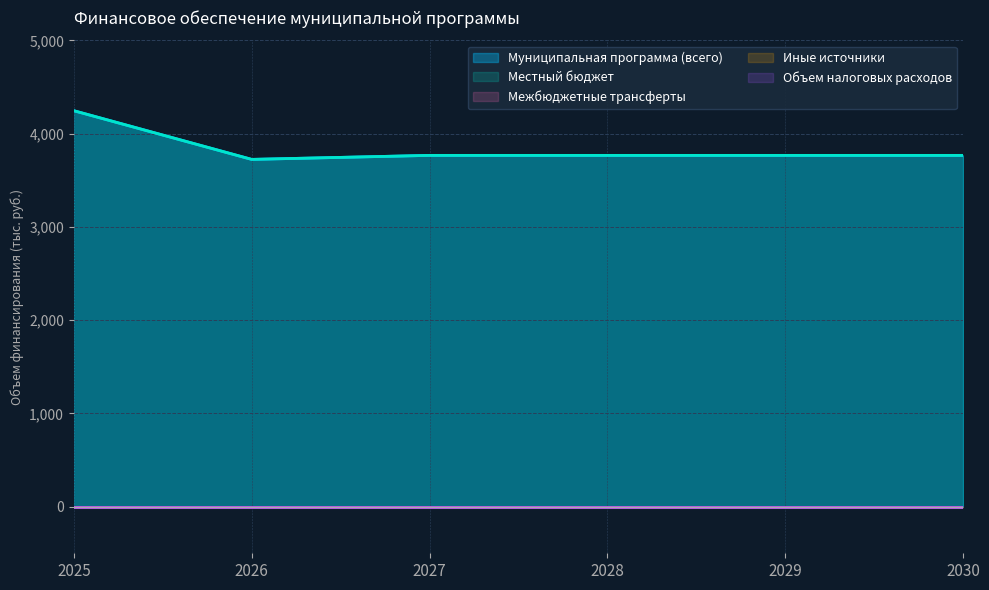

Reading left to right, what are all the values shown in this chart?

Муниципальная программа (всего): 2025=4246	2026=3724	2027=3767	2028=3767	2029=3767	2030=3767
Местный бюджет: 2025=4246	2026=3724	2027=3767	2028=3767	2029=3767	2030=3767
Межбюджетные трансферты: 2025=0	2026=0	2027=0	2028=0	2029=0	2030=0
Иные источники: 2025=0	2026=0	2027=0	2028=0	2029=0	2030=0
Объем налоговых расходов: 2025=0	2026=0	2027=0	2028=0	2029=0	2030=0